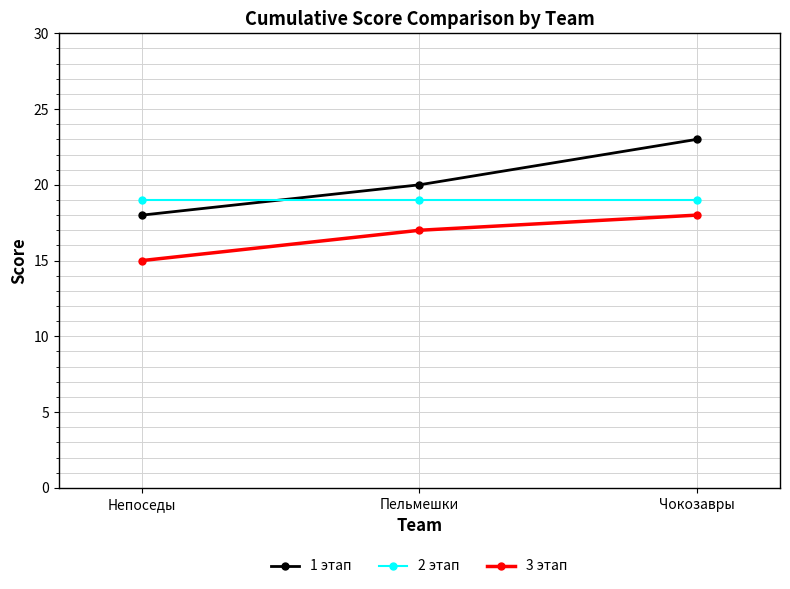

How many distinct data groups are displayed?

3